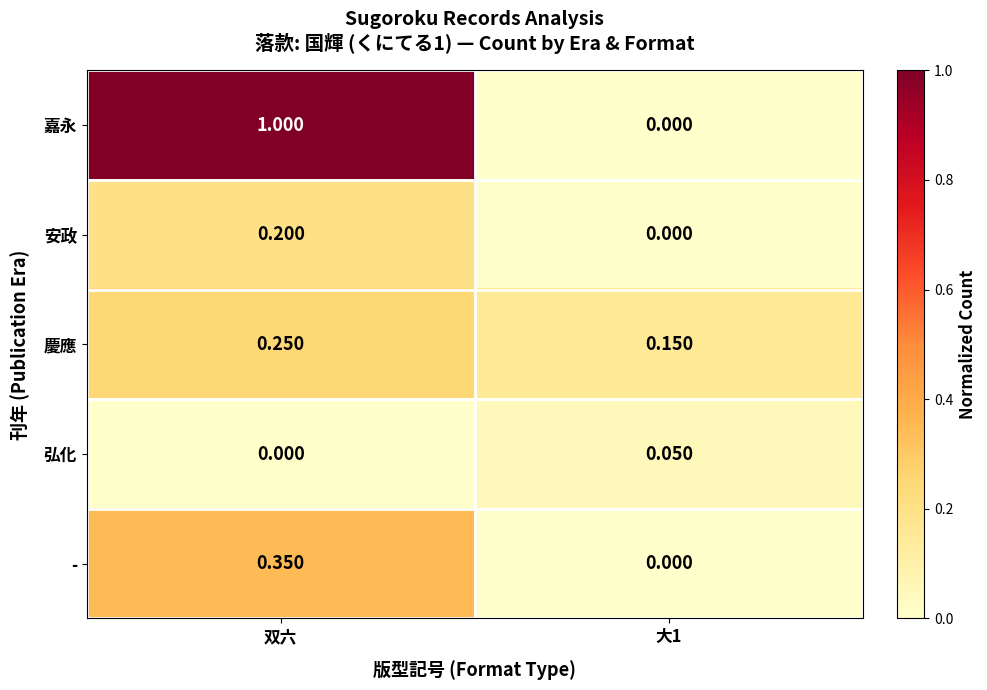

At 双六, list the series in order from largest to smallest.

嘉永, -, 慶應, 安政, 弘化